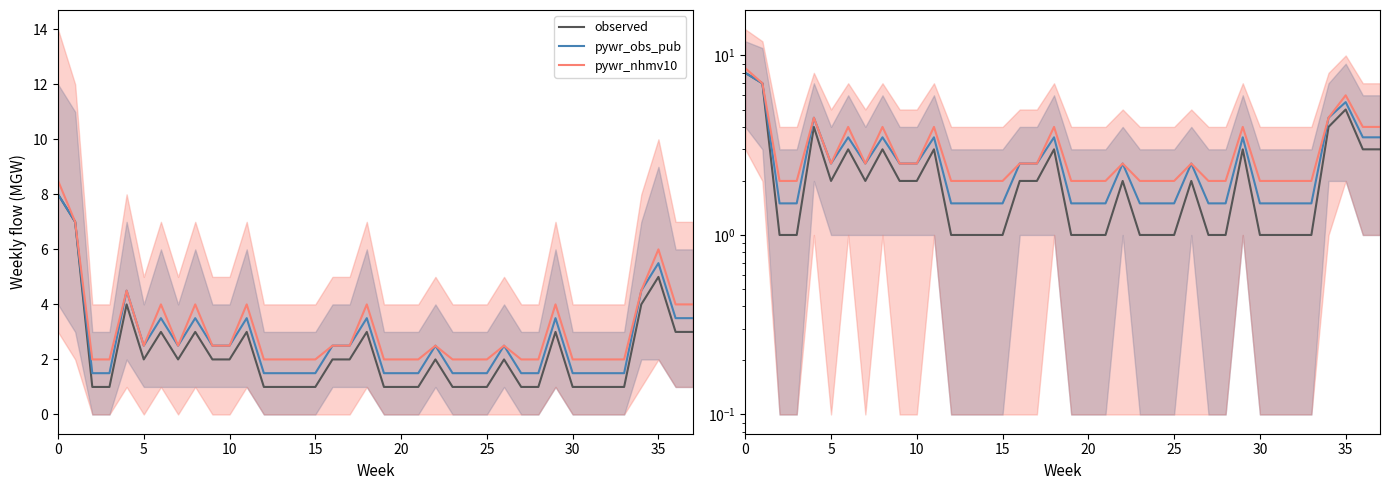

What is the difference between the maximum and minimum values in the pywr_obs_pub series?

6.5